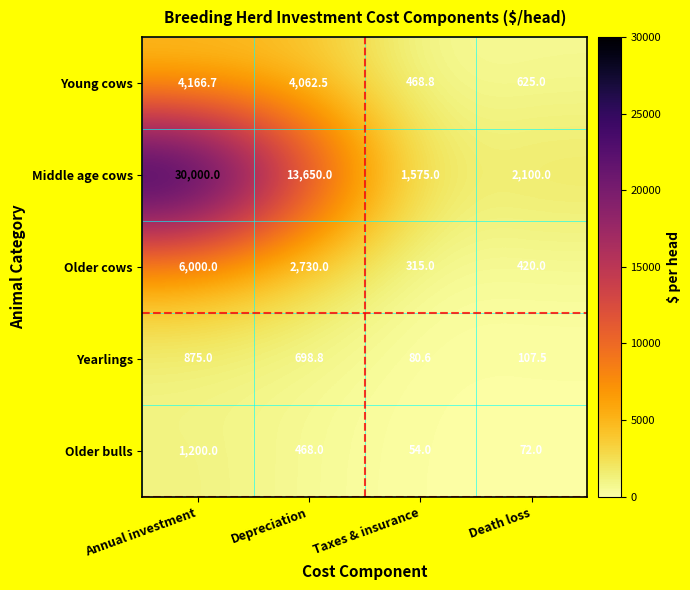

How many values in the Young cows series exceed 4062?

2